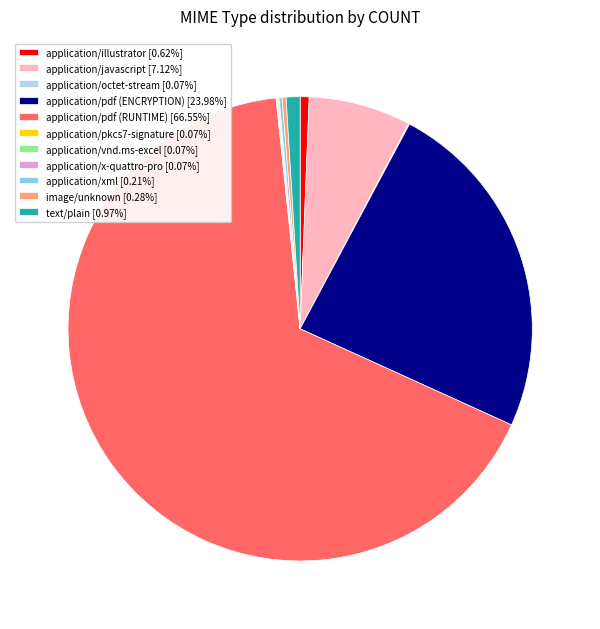

Do application/pdf (ENCRYPTION) and application/pkcs7-signature together represent more than half of the pie?

No